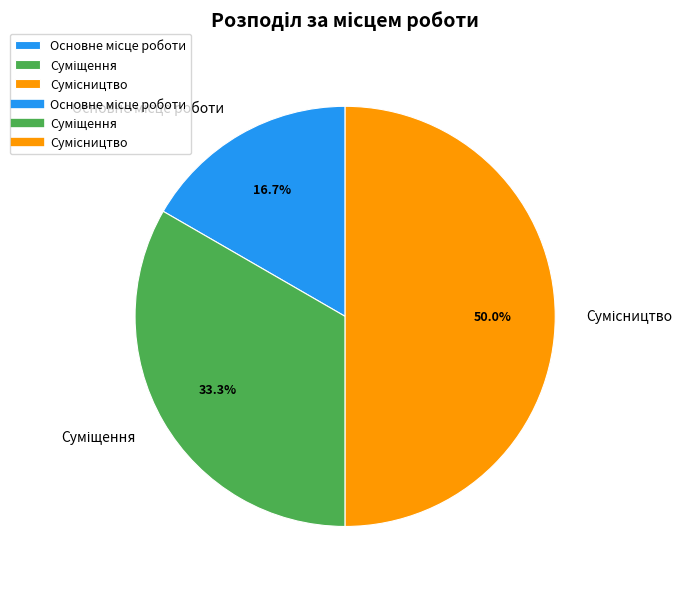

The Сумісництво slice represents 43% of the pie. True or false?

False